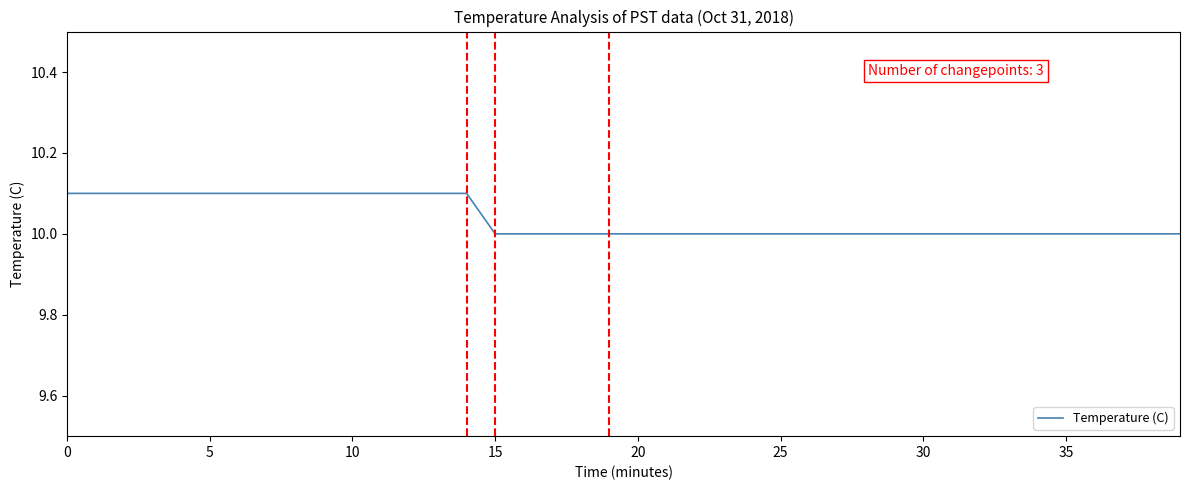

What is the difference between the second highest and minimum values?

0.1